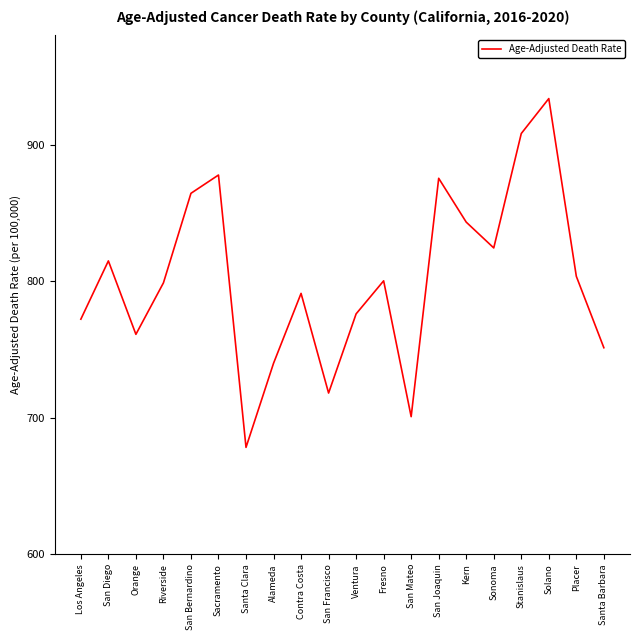

How many interior local peaks (higher than both neighbors) does the data have?

6